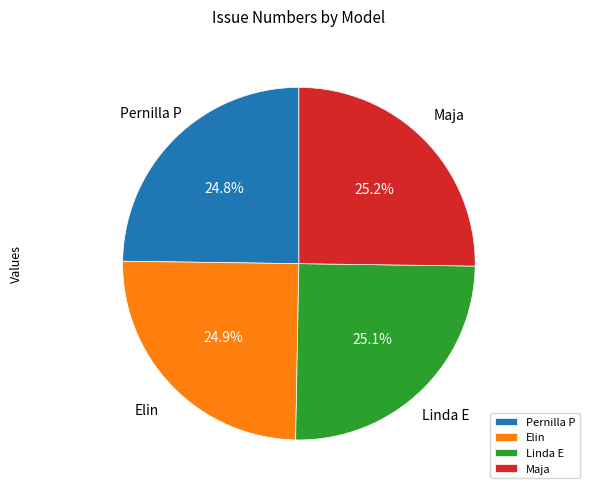

How many segments does this pie chart have?

4